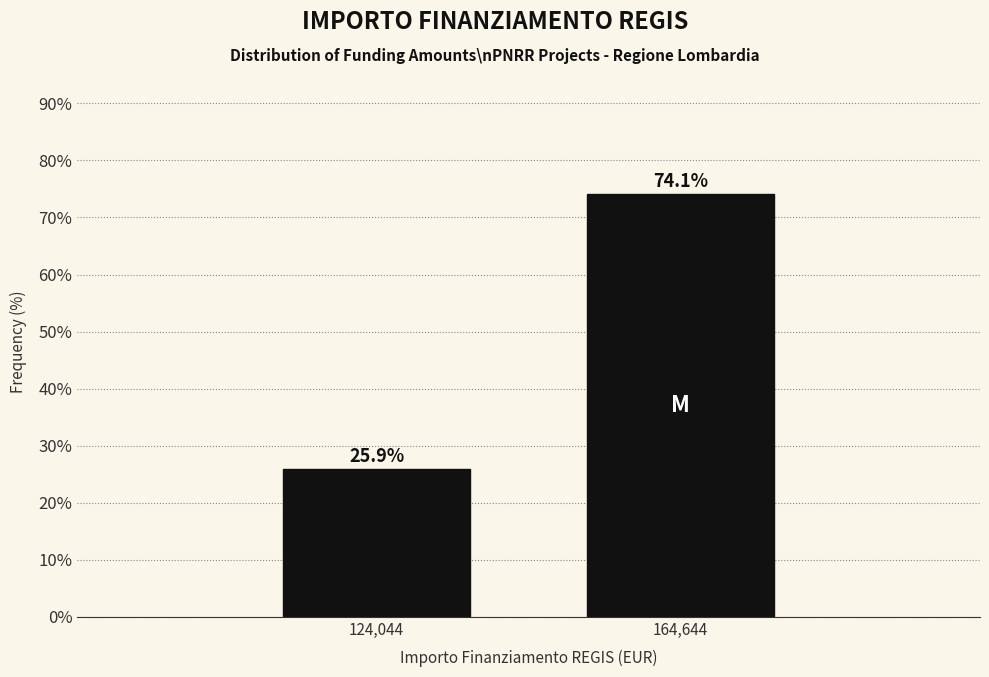

Reading left to right, list all the values displayed in this chart.

124,044=25.9	164,644=74.1